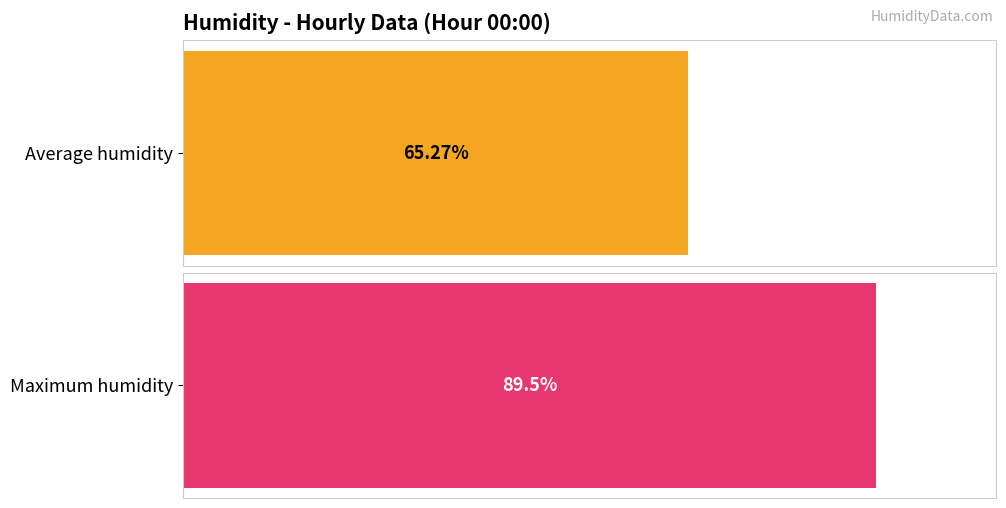

The value of Maximum humidity at 02:00 is 91.2. True or false?

True